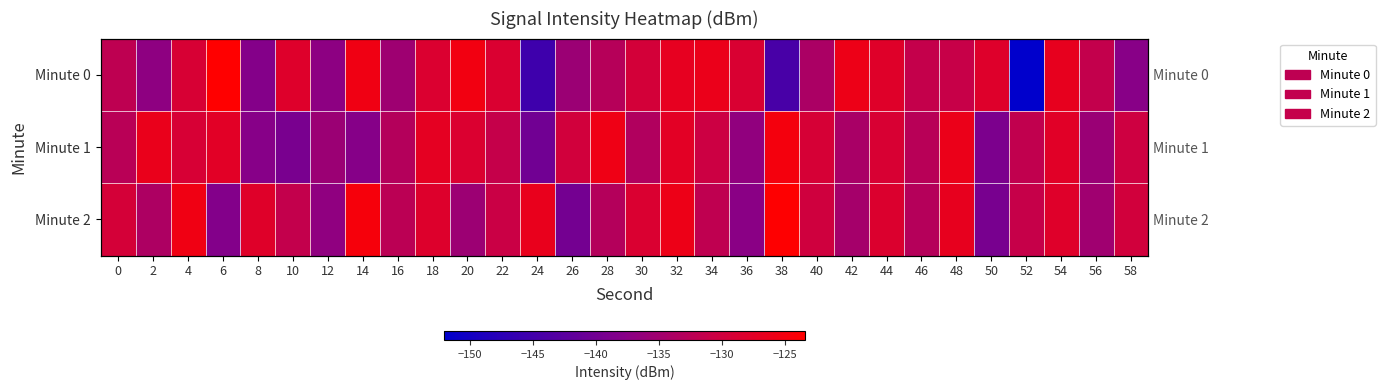

List the series in order of their peak value, highest first.

Minute 0, Minute 2, Minute 1